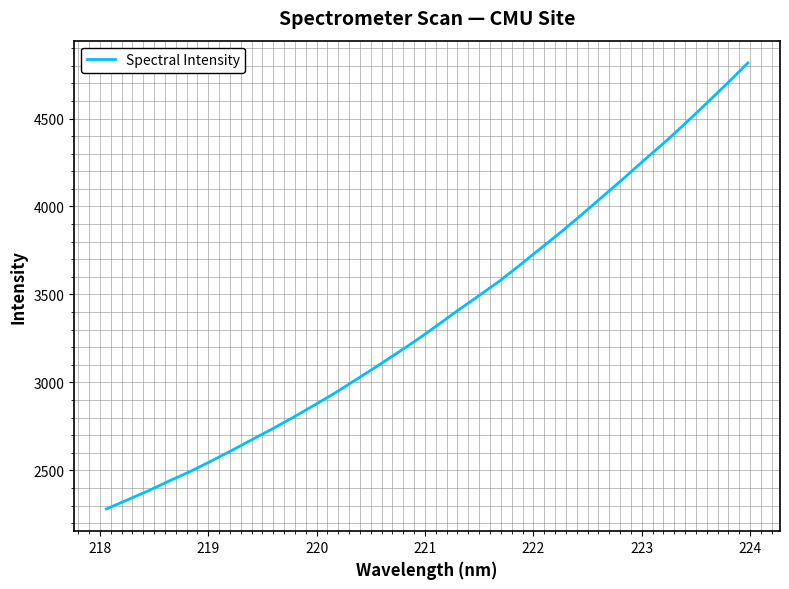

What is the maximum value shown in the chart?

4815.6